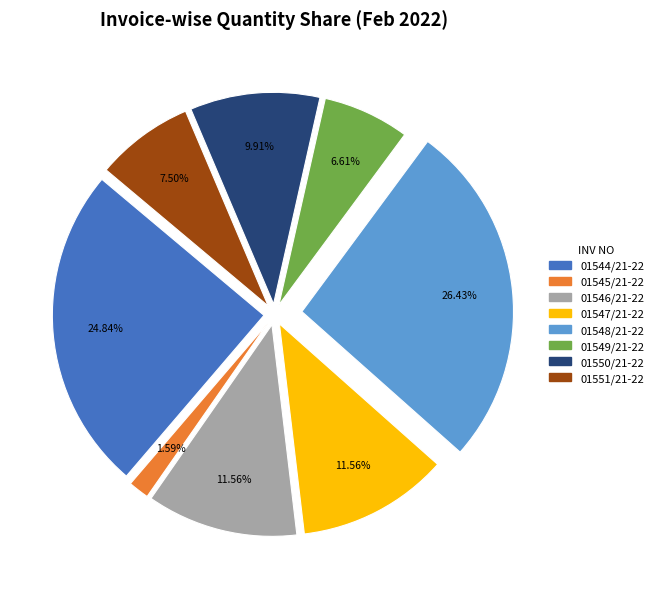

Which slice is the smallest?

01545/21-22